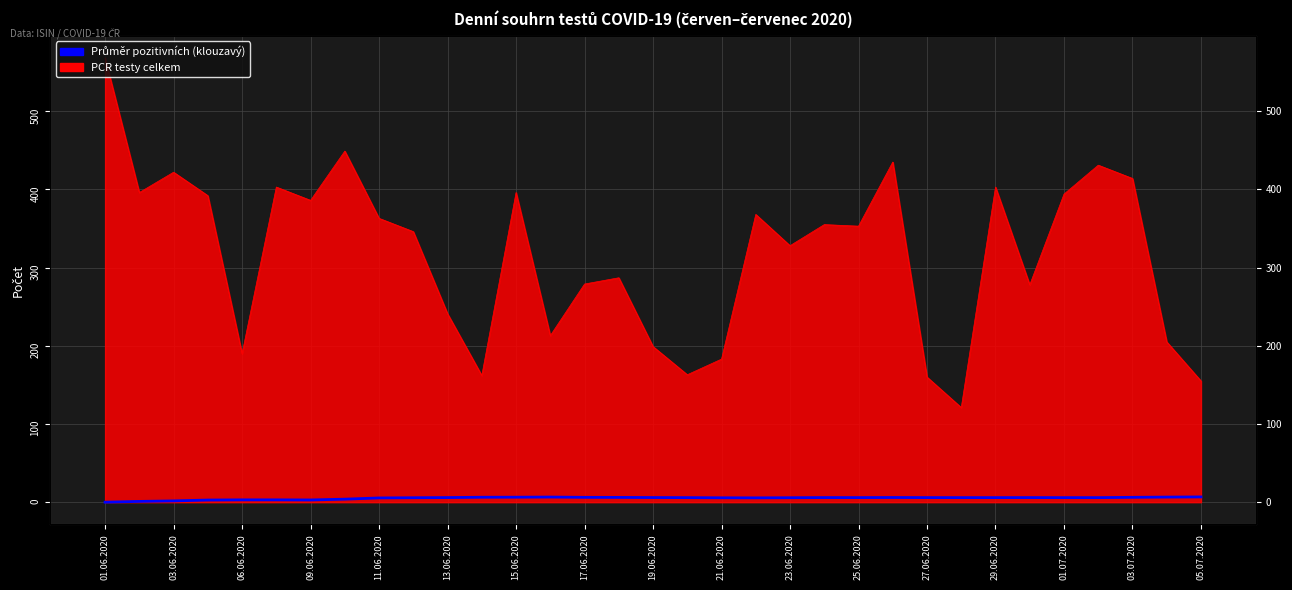

At which category does the data reach its first local peak?

29.06.2020